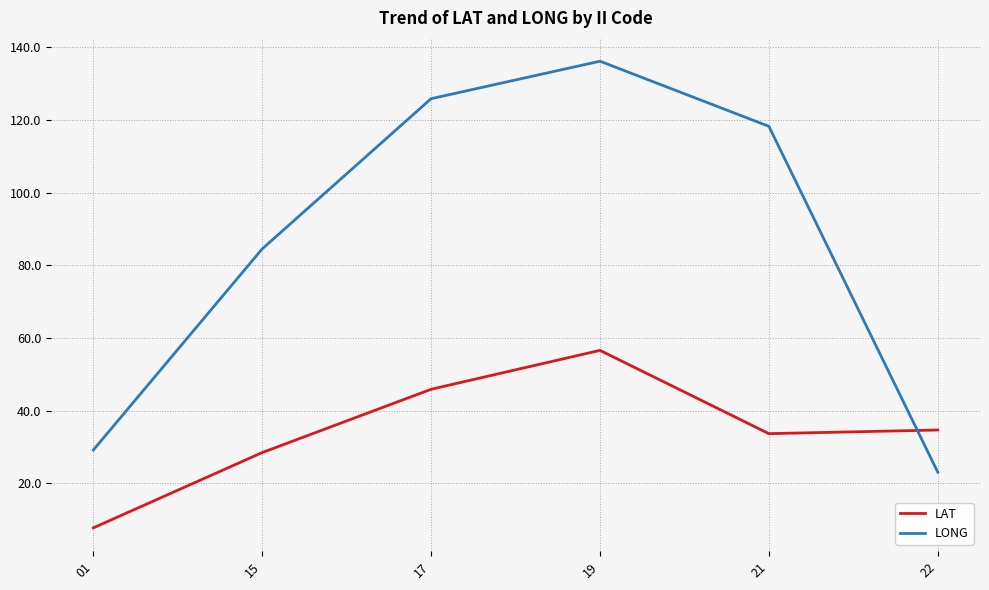

Where do LAT and LONG first cross each other?

21 and 22